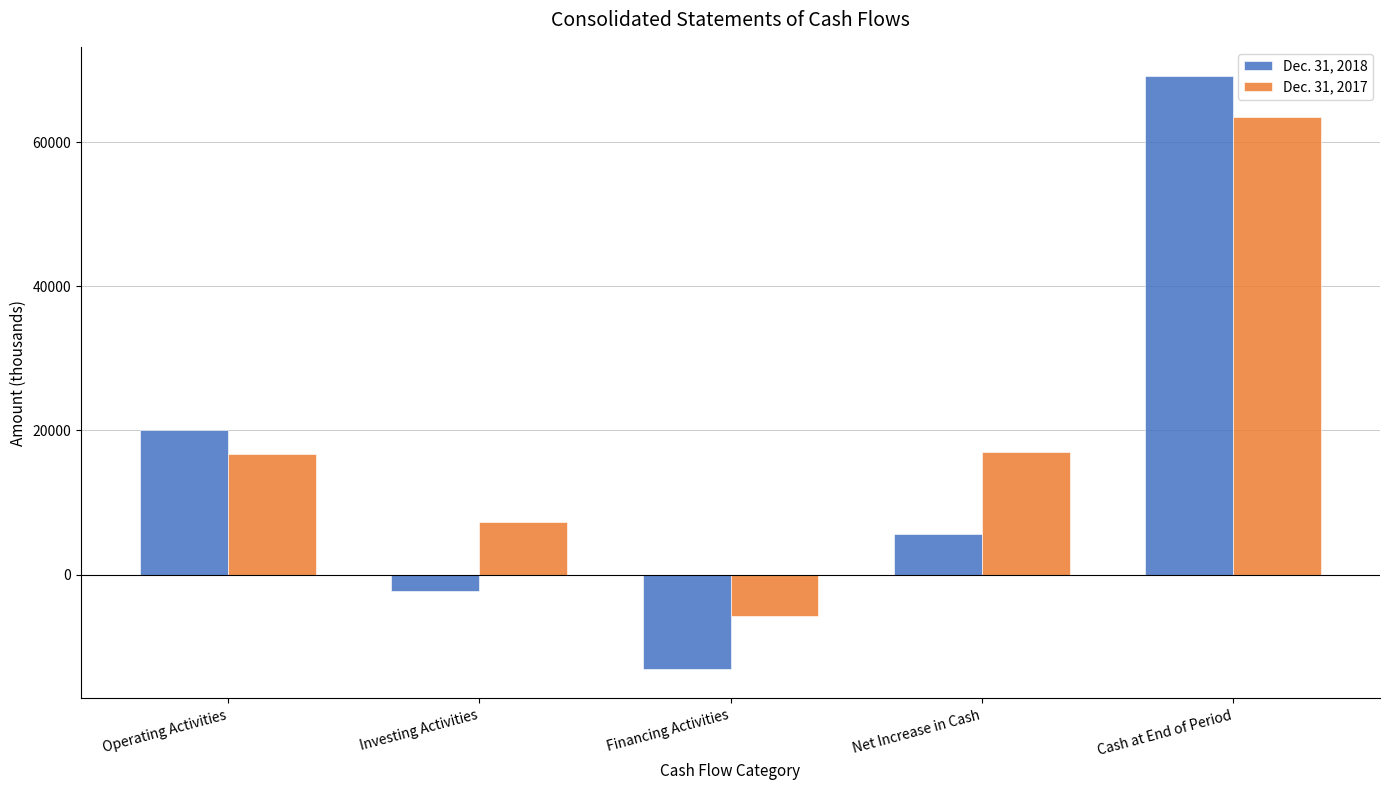

List the series in order of their overall mean, lowest first.

Dec. 31, 2018, Dec. 31, 2017